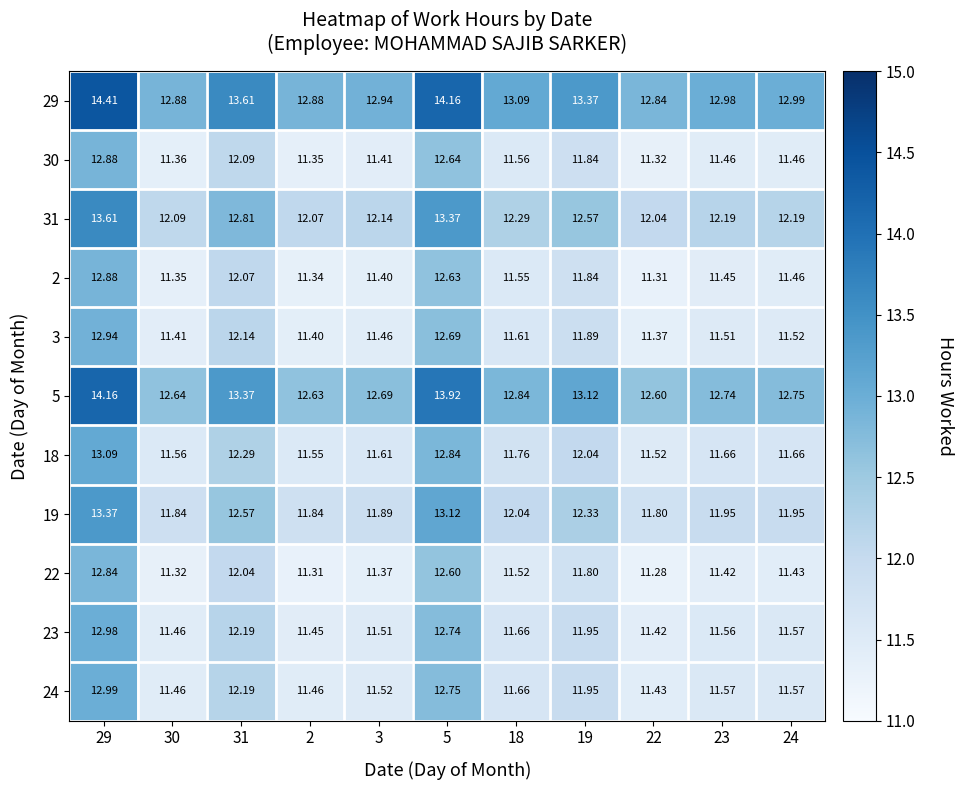

Is the value of 29 at 18 greater than the value of 24 at 18?

Yes